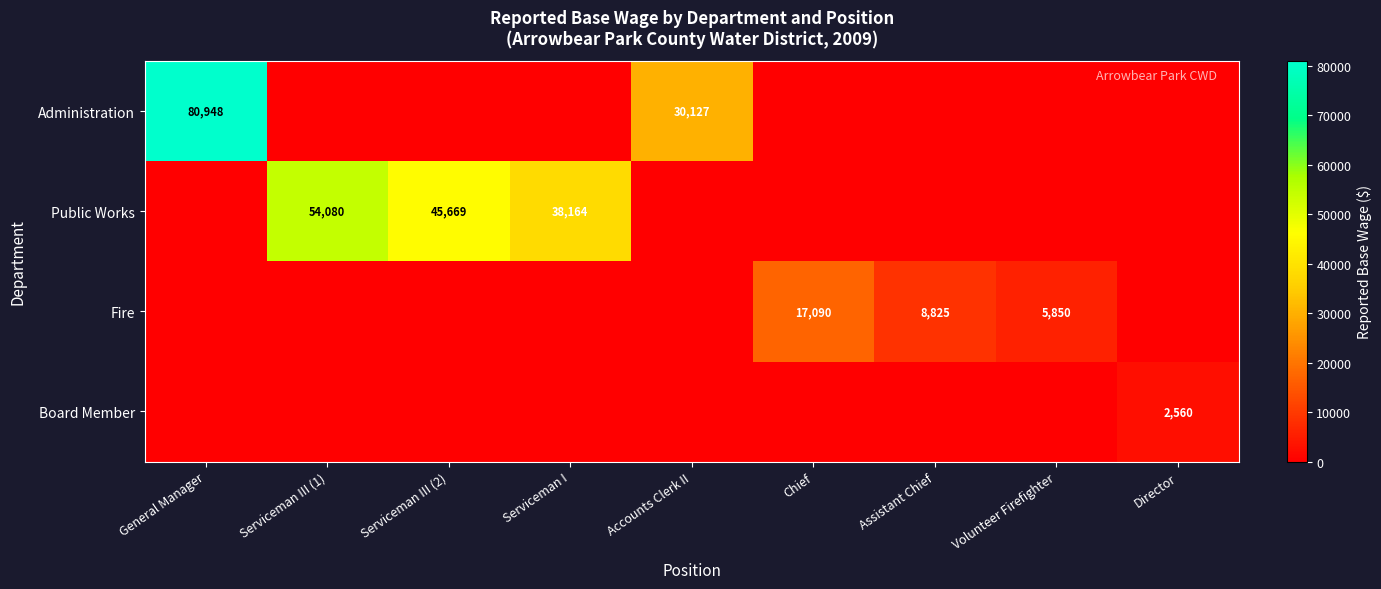

What is the sum of the Public Works values at Serviceman I and Serviceman III (1)?

92244